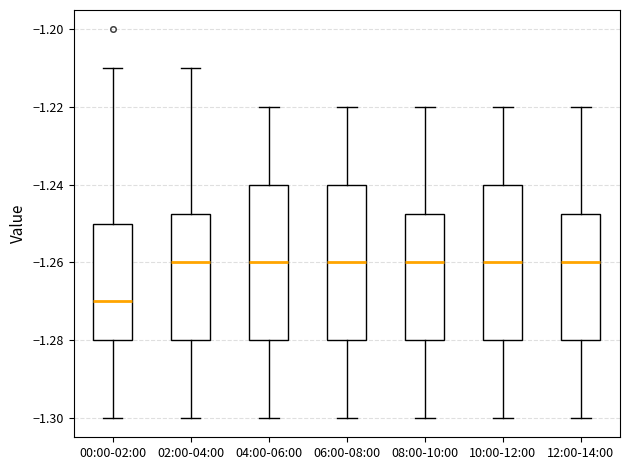

Where is the lower edge of the box for 08:00-10:00 on the y-axis? The values are not printed on the chart, so give them approximately, as read against the axis.

-1.280